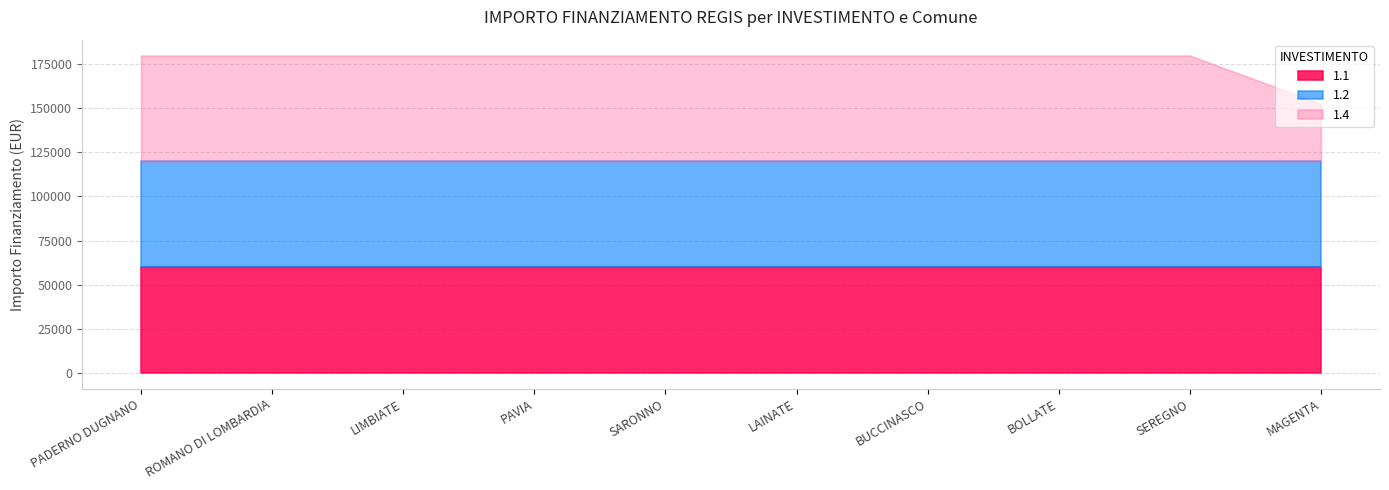

What is the maximum value for 1.2?

59966